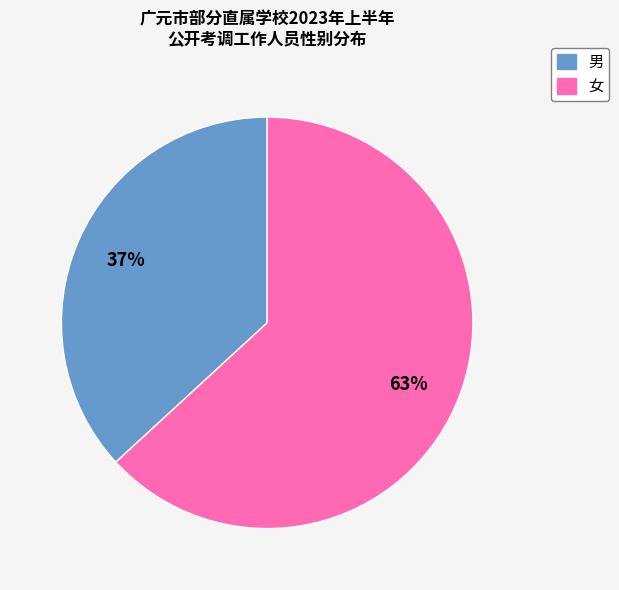

To the nearest percent, what is the average slice percentage?

50%